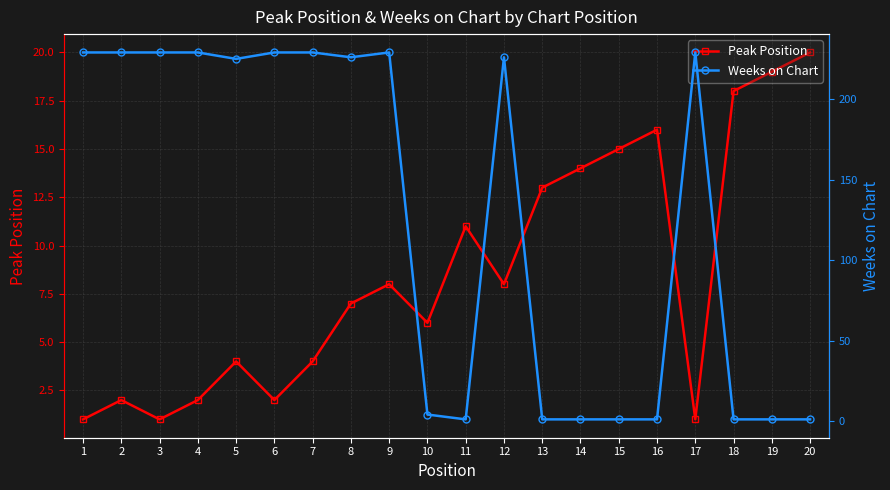

Is this an area chart (filled region under the line)?

No